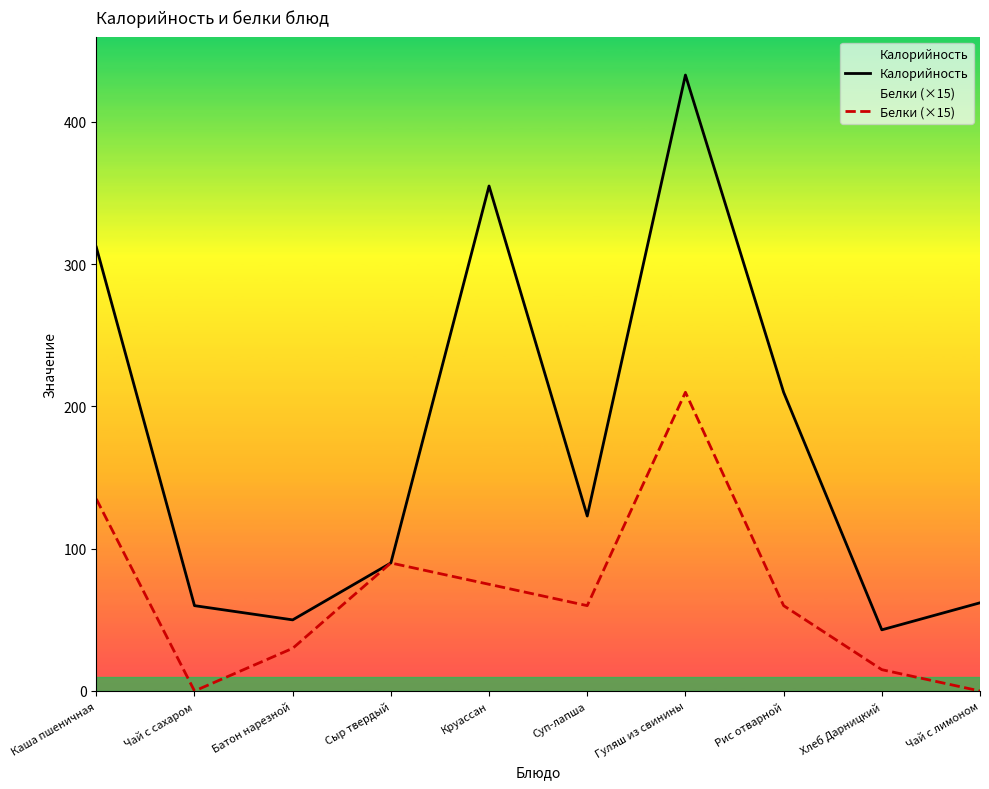

What is the highest value of the Белки (×15) series?

210